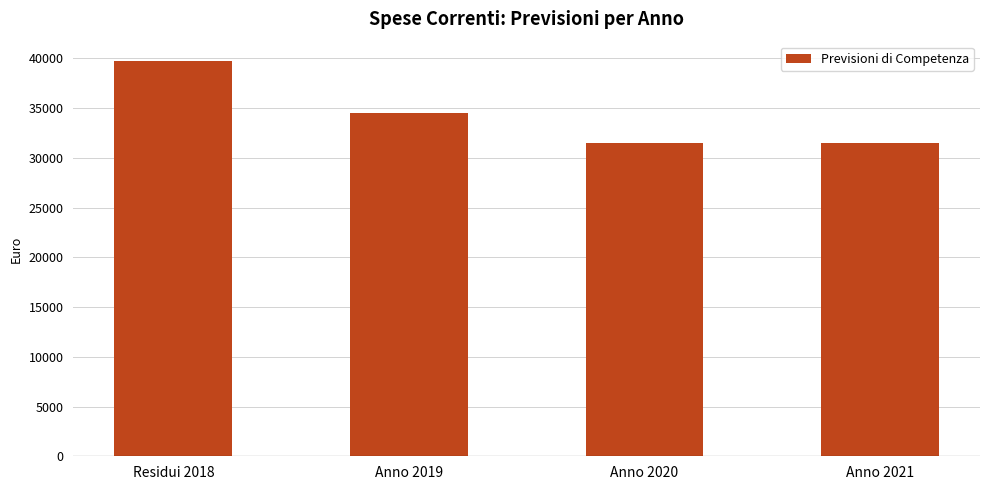

Approximately how many times larger is the value at Anno 2019 compared to Anno 2020?

1.1